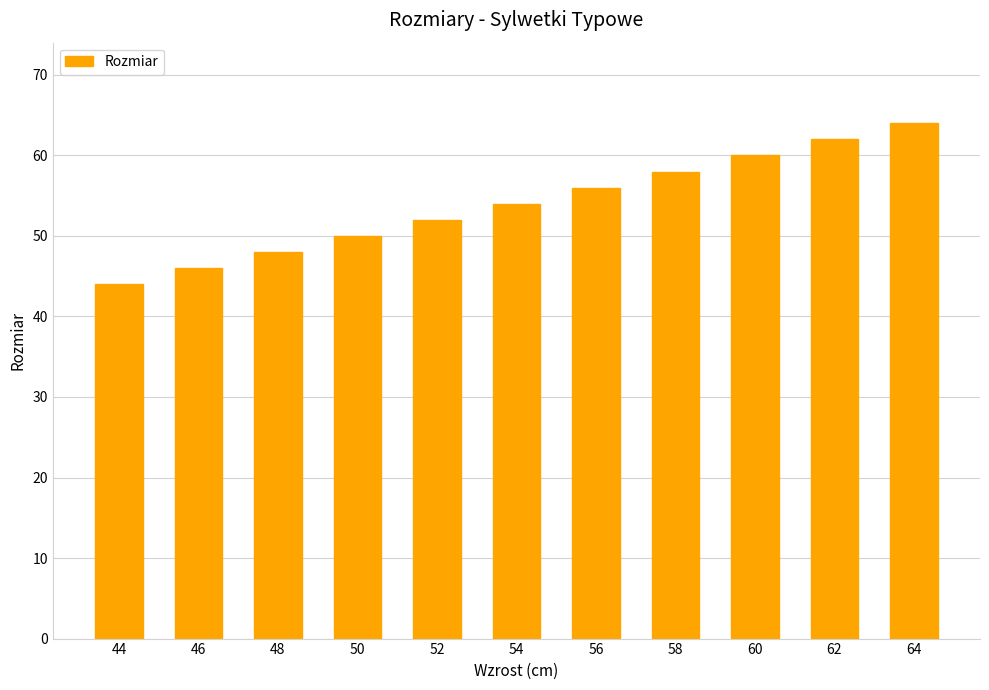

What is the change in value from 46 to 52?

+6